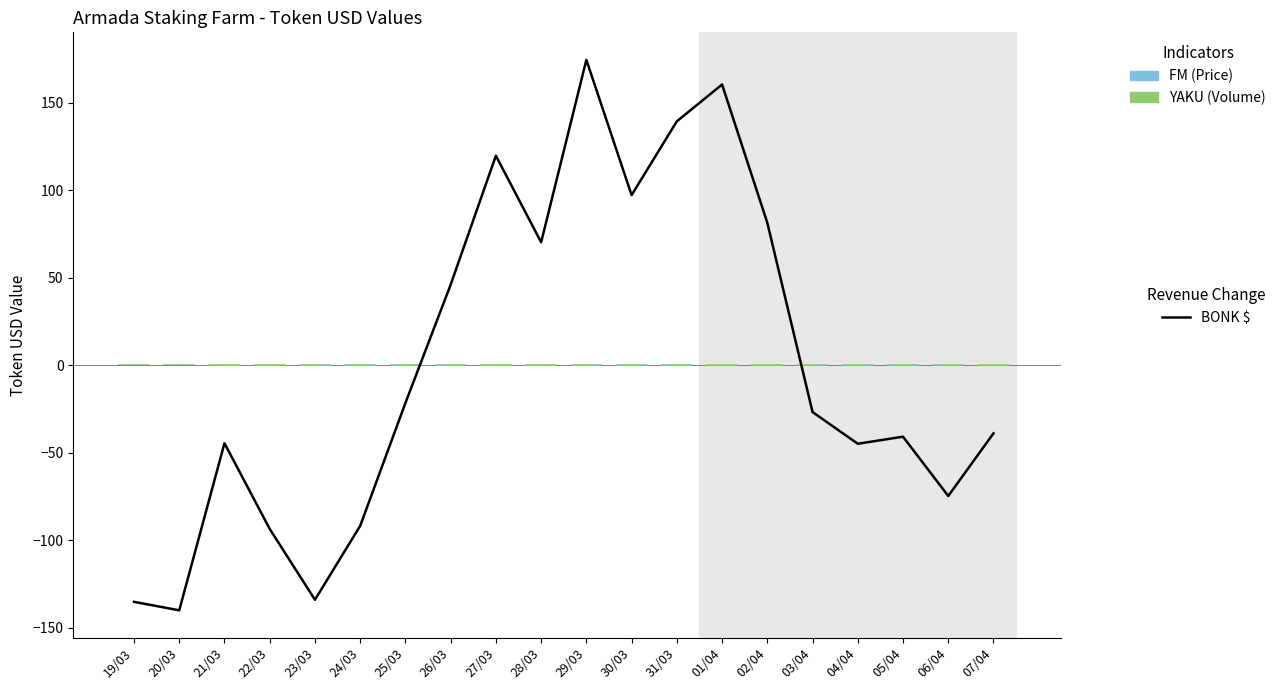

Reading right to left, extract all data points from this chart.

BONK (Revenue Change): -39.0	-74.8	-40.9	-45.0	-26.9	81.3	160.3	139.2	97.1	174.4	70.1	119.6	45.9	-21.7	-91.9	-134.1	-93.6	-44.7	-140.1	-135.3
YAKU (Volume): 0.6	0.7	0.6	0.6	0.7	0.6	0.6	0.6	0.6	0.7	0.7	0.7	0.7	0.6	0.6	0.6	0.7	0.7	0.7	0.7
FM (Price): -0.3	-0.3	-0.3	-0.3	-0.3	-0.3	-0.3	-0.3	-0.3	-0.3	-0.3	-0.3	-0.3	-0.3	-0.3	-0.3	-0.3	-0.3	-0.2	-0.2